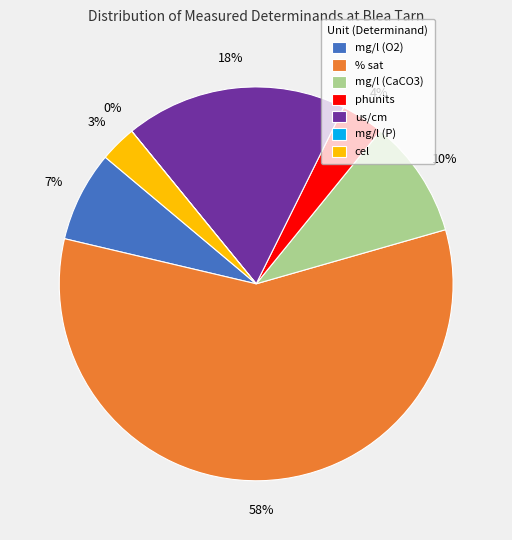

Is % sat the majority of the pie?

Yes